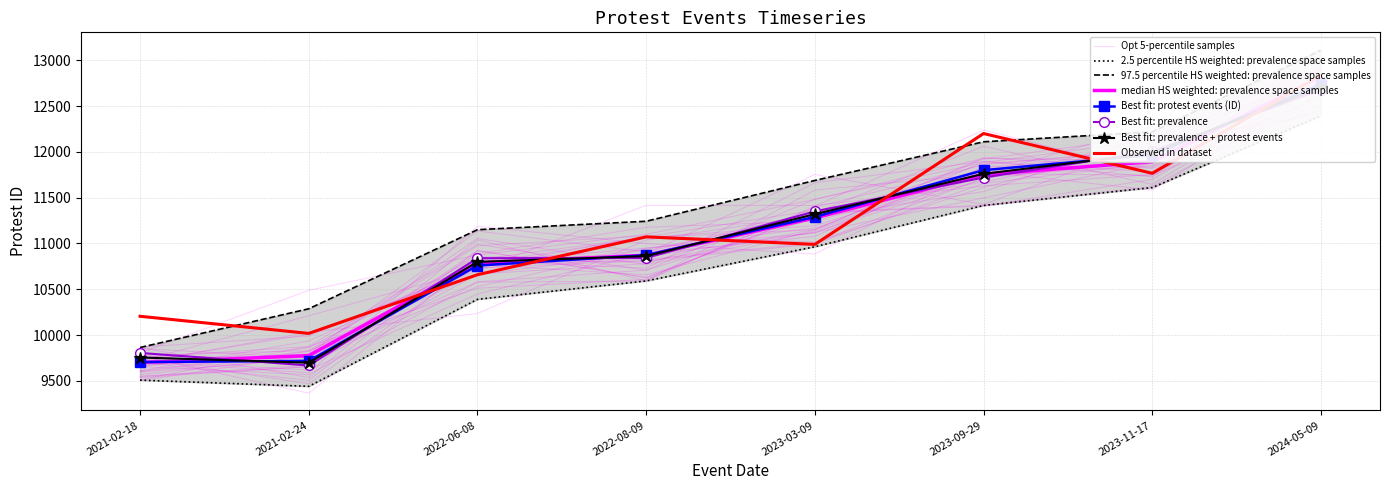

What is the label of the 8th point from the right?

2021-02-18